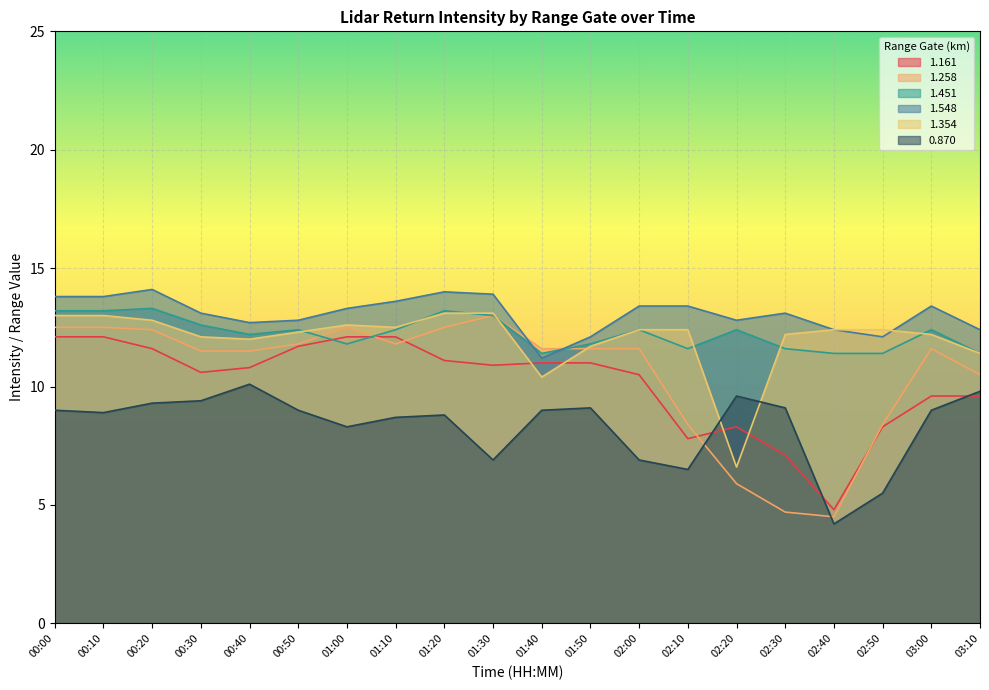

What is the spread (max minus min) of values at 03:00?

4.4